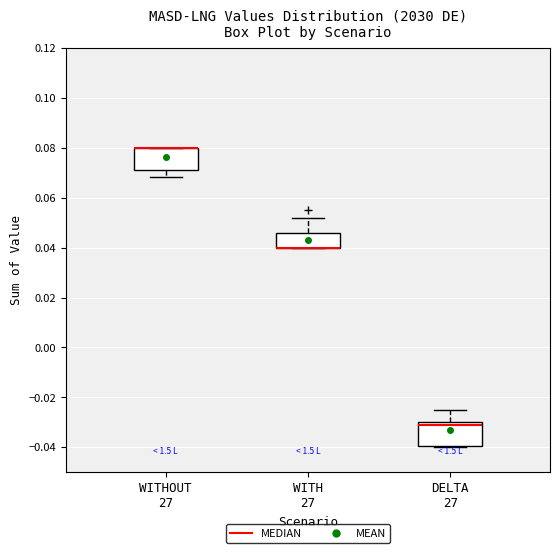

Reading left to right, transcribe this box plot: for each box, give where its median line is, the range the box spans, and where its two whiskers end, as read against the y-axis. The values are not printed on the chart, so give them approximately, as read against the axis.

WITHOUT 27: median 0.080 (drawn on the box's upper edge), box 0.070 to 0.080, whiskers 0.068 to 0.080
WITH 27: median 0.040 (drawn on the box's lower edge), box 0.040 to 0.046, whiskers 0.040 to 0.052
DELTA 27: median -0.030 (just below the box's upper edge), box -0.040 to -0.030, whiskers -0.040 to -0.024